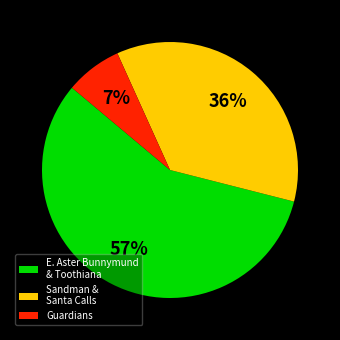

How many slices are in this pie chart?

3